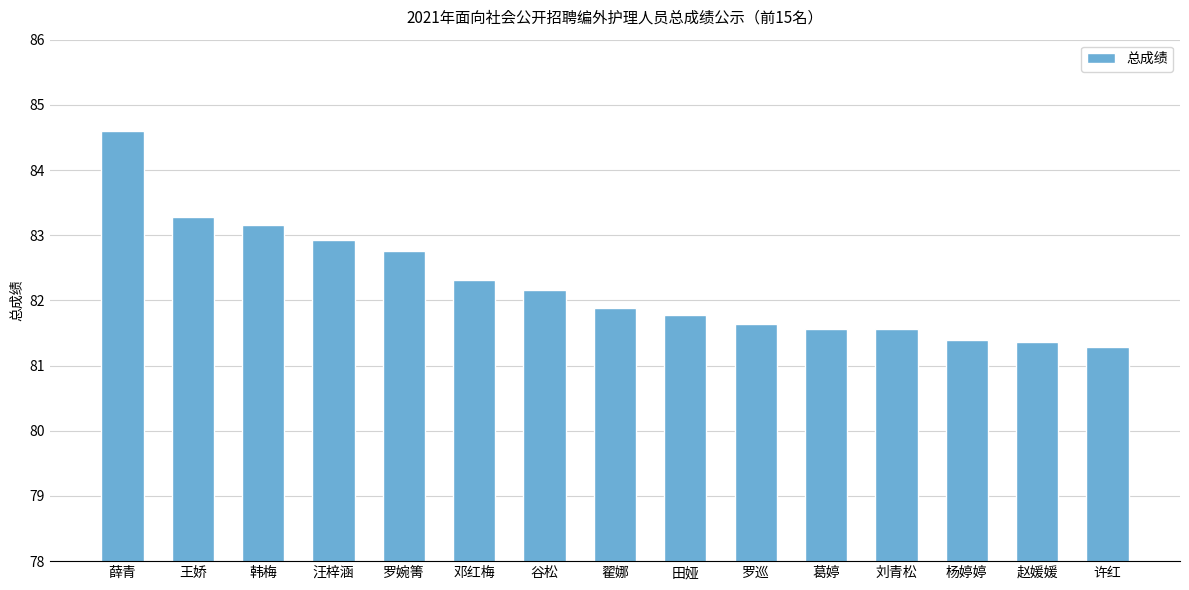

What position from the left is 邓红梅?

6